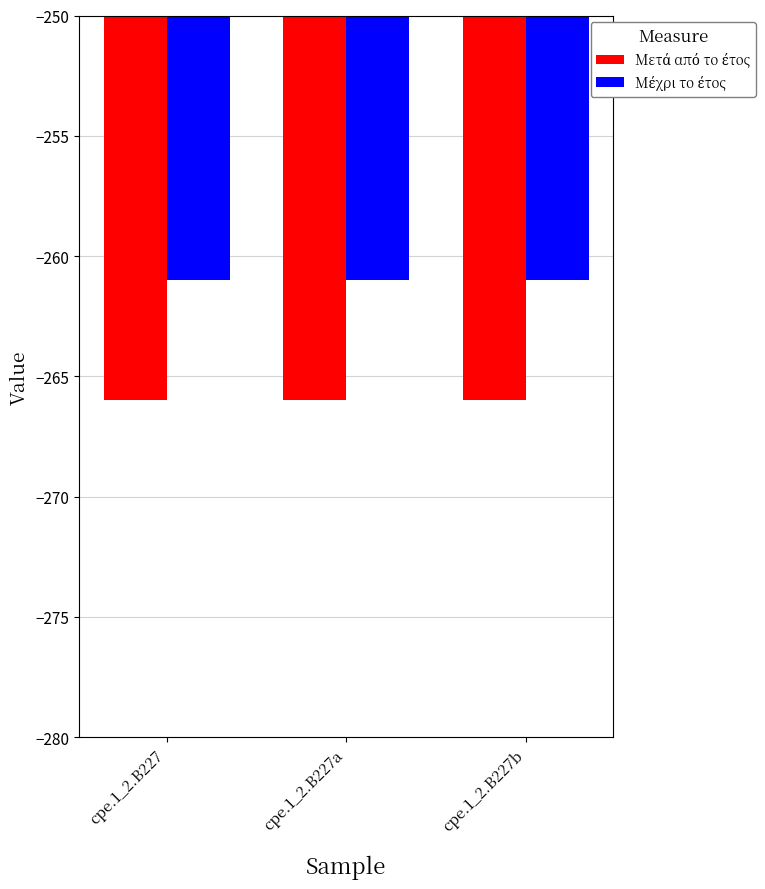

What is the greatest value displayed?

-261